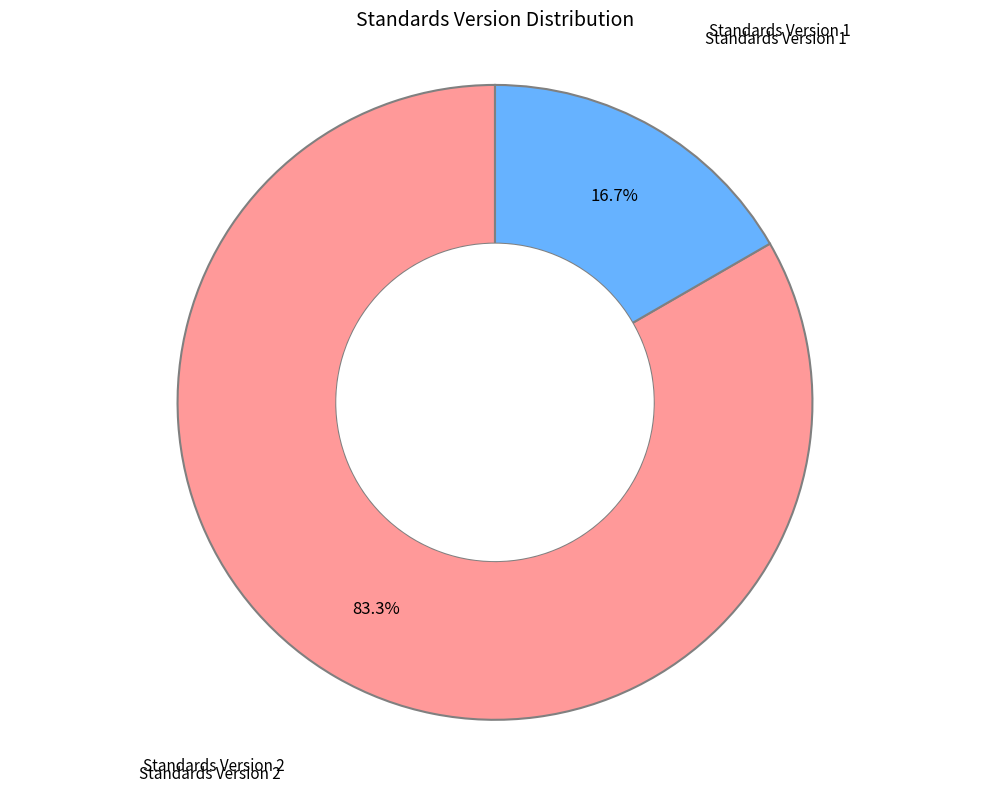

Is there a majority slice in this chart?

Yes